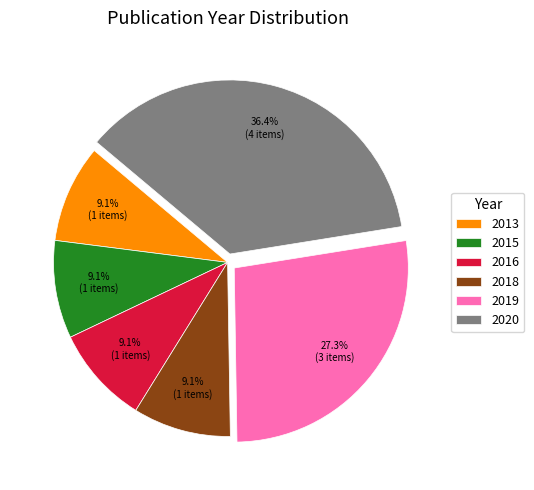

What percentage is the 2018 slice, to the nearest percent?

9%